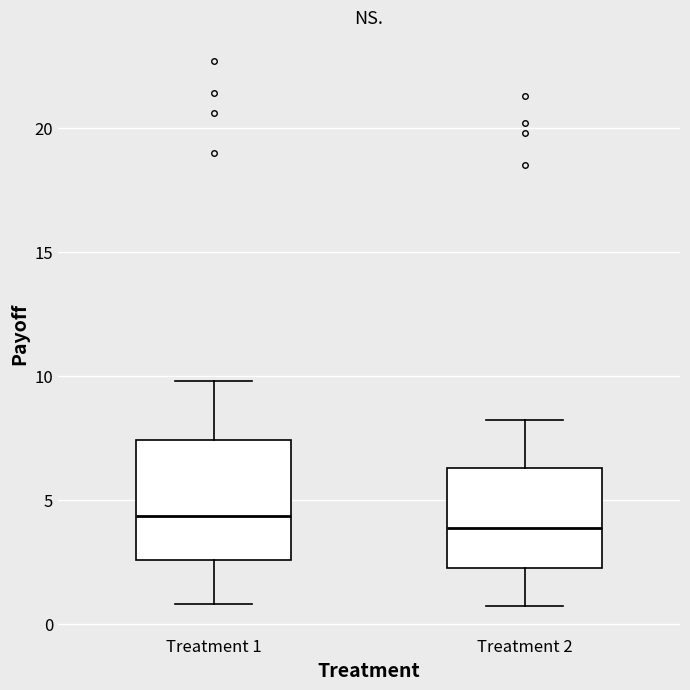

Reading left to right, transcribe this box plot: for each box, give where its median line is, the range the box spans, and where its two whiskers end, as read against the y-axis. The values are not printed on the chart, so give them approximately, as read against the axis.

Treatment 1: median 4.5, box 2.5 to 7.5, whiskers 1.0 to 10.0
Treatment 2: median 4.0, box 2.5 to 6.5, whiskers 0.5 to 8.0